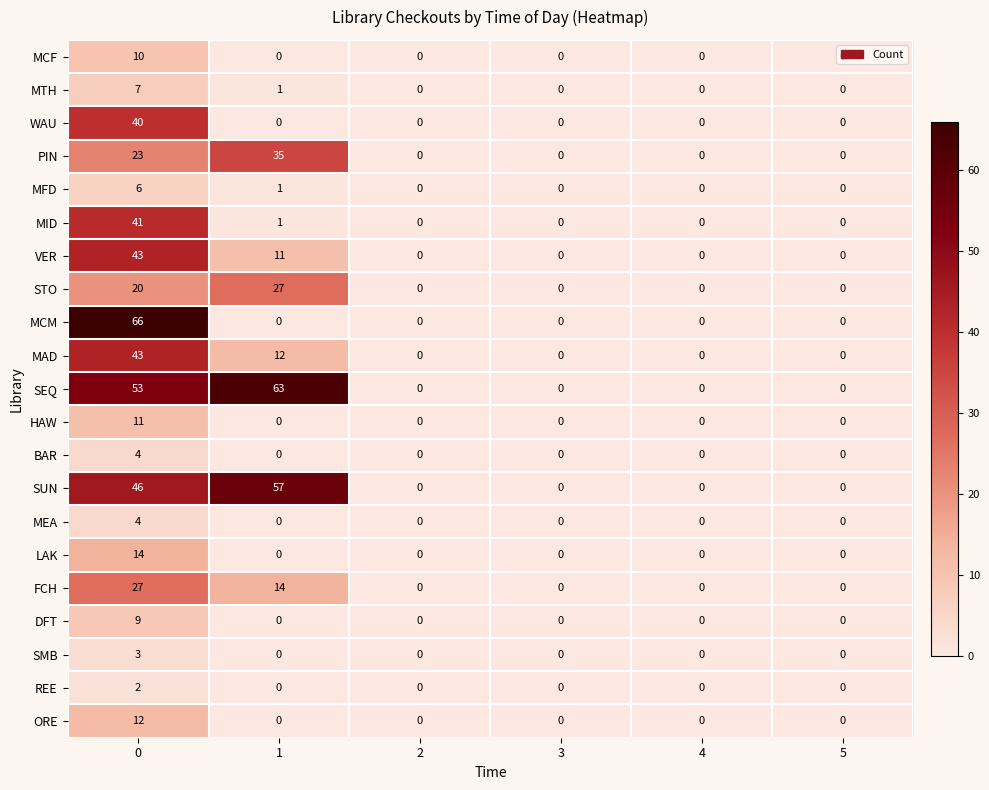

Between 1 and 2, which series saw the biggest shift?

SEQ